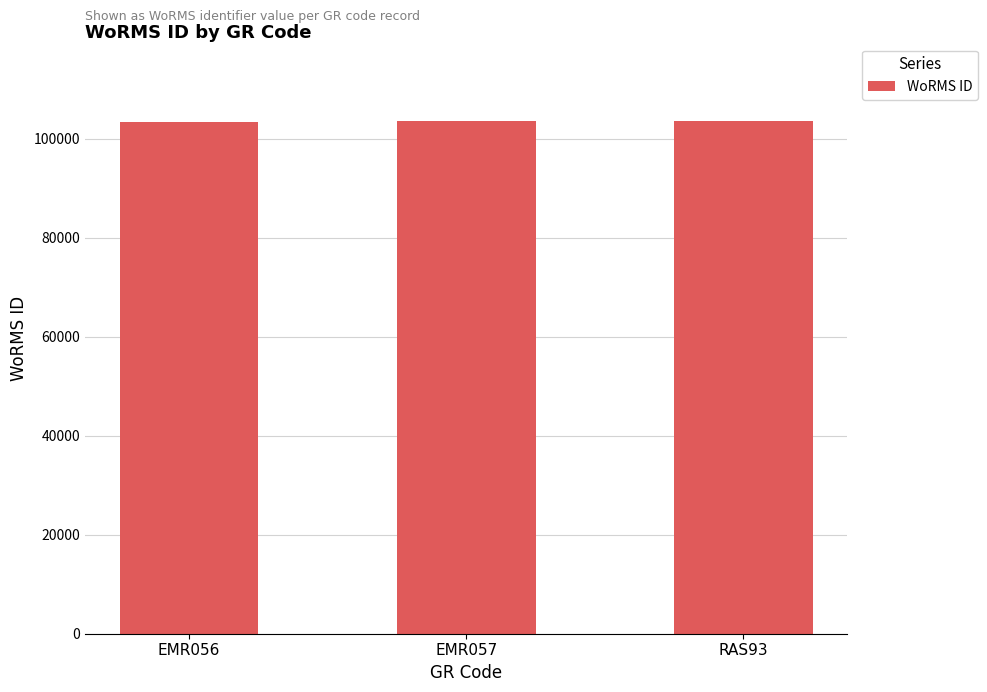

What position from the left is RAS93?

3